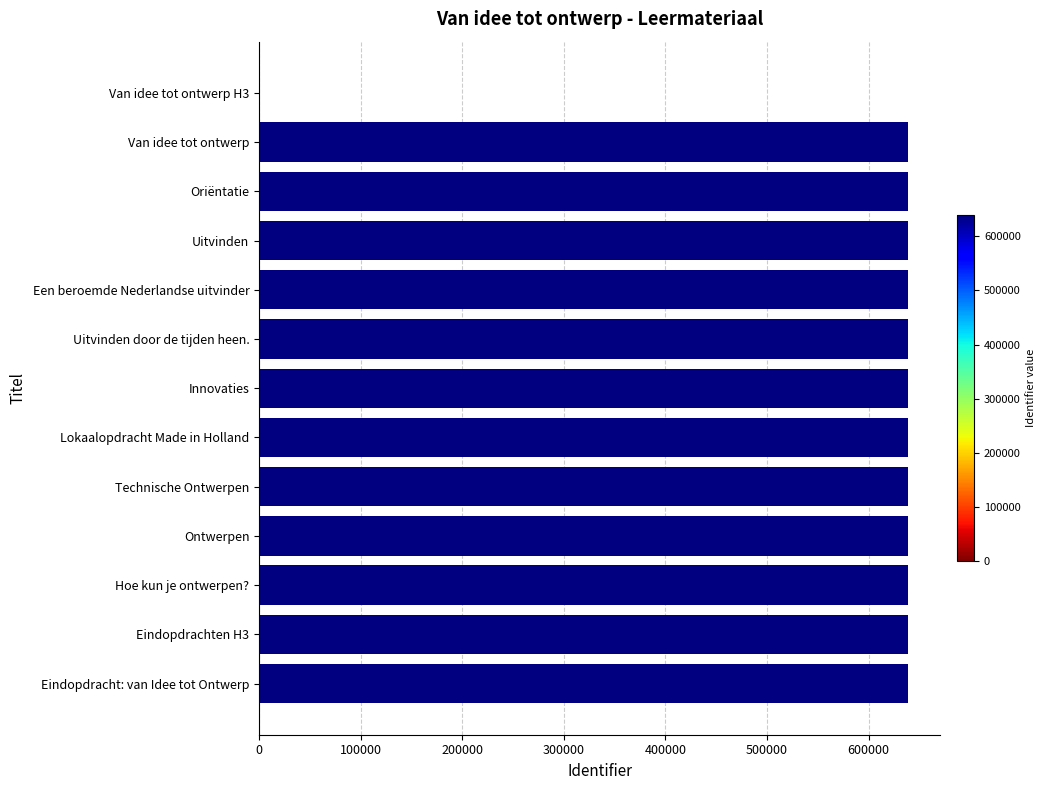

What is the sum of the values at Hoe kun je ontwerpen? and Innovaties?

1277787